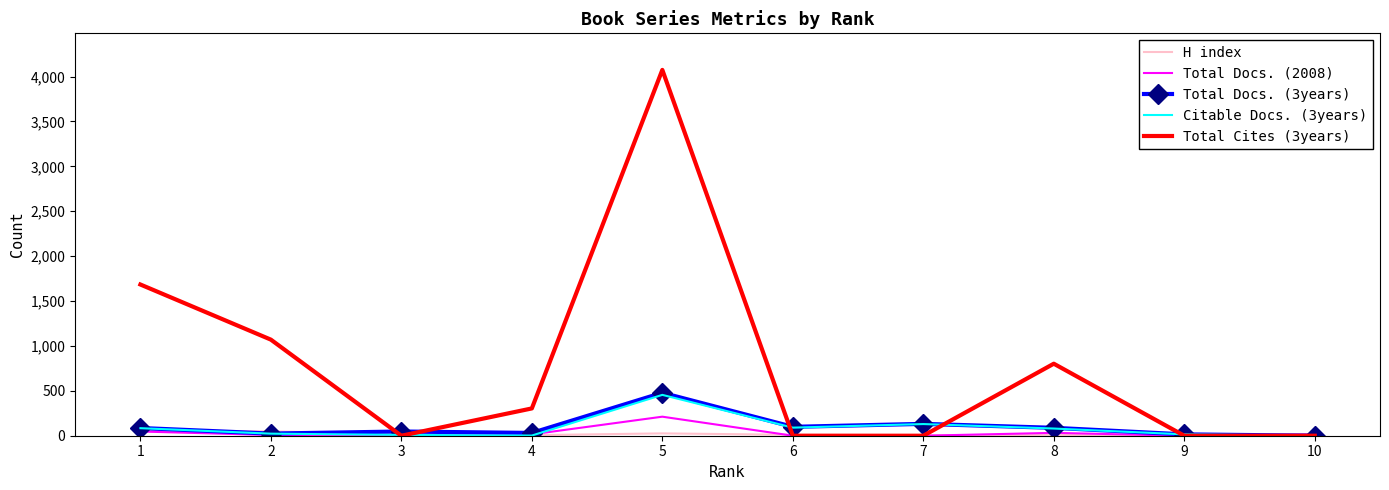

Is the value of Total Cites (3years) at 5 greater than the value of H index at 5?

Yes